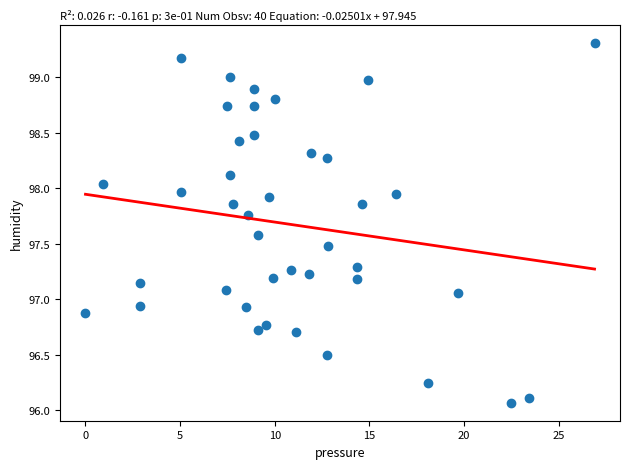

What is the range of Y values (max minus min)?

3.2